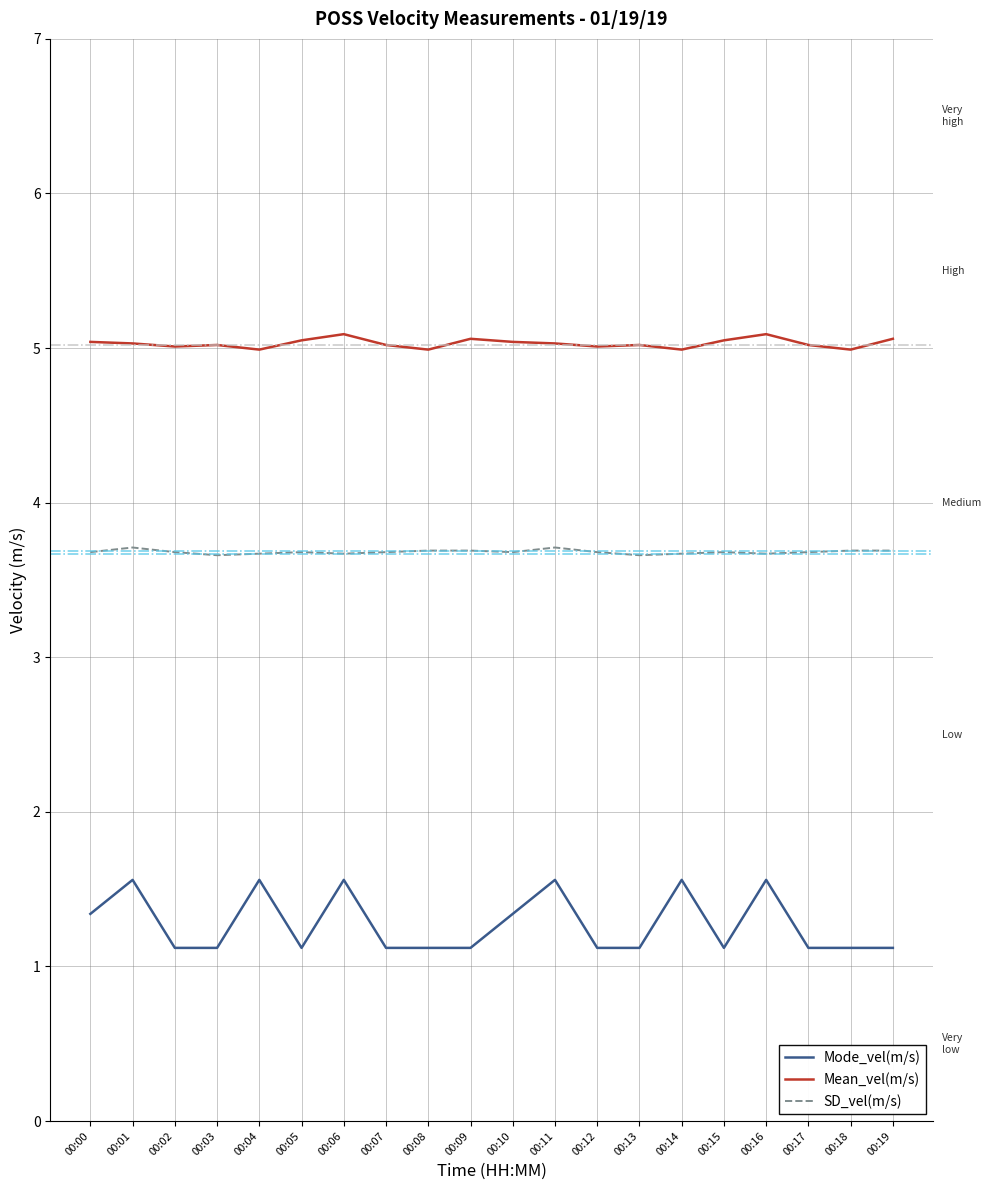

True or false: Mean_vel(m/s) and Mode_vel(m/s) intersect in this chart.

False